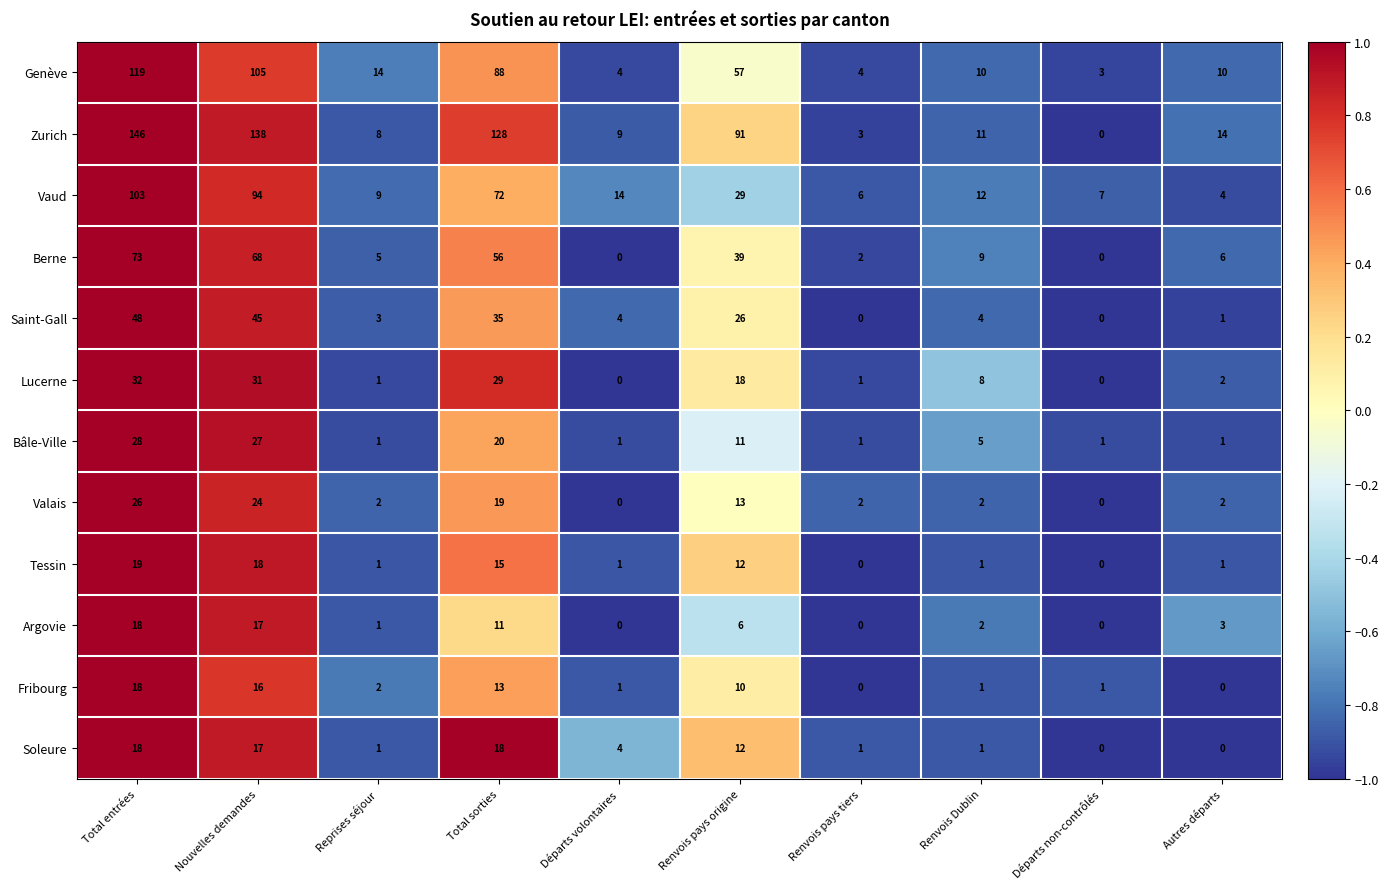

At which category is the sum across all series the highest?

Total entrées